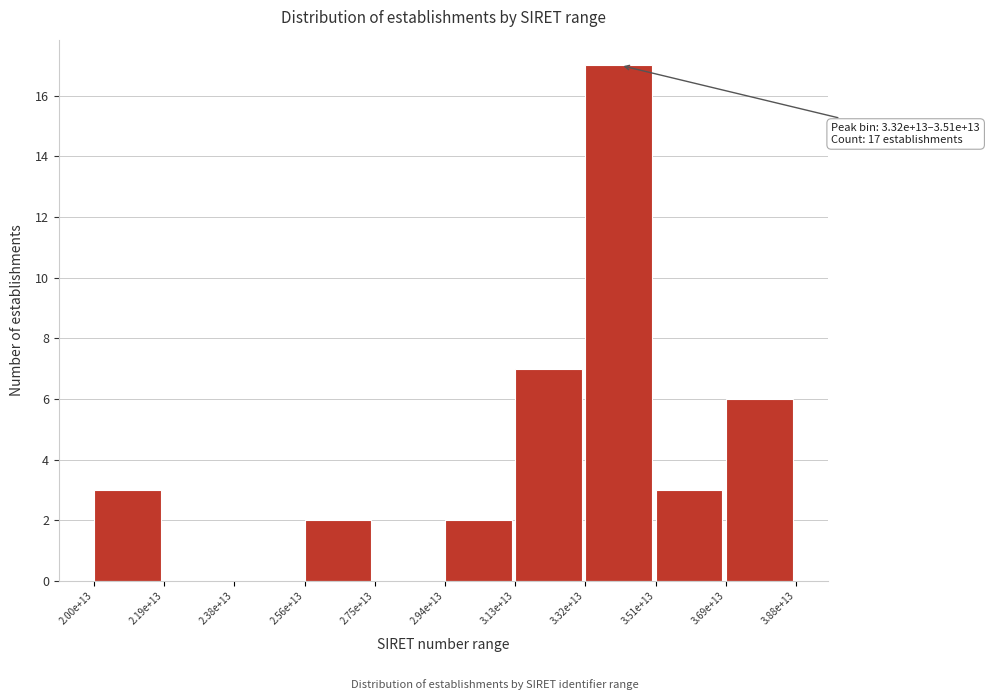

Reading left to right, list all the values displayed in this chart.

2.00e+13=3	2.19e+13=0	2.38e+13=0	2.56e+13=2	2.75e+13=0	2.94e+13=2	3.13e+13=7	3.32e+13=17	3.51e+13=3	3.69e+13=6